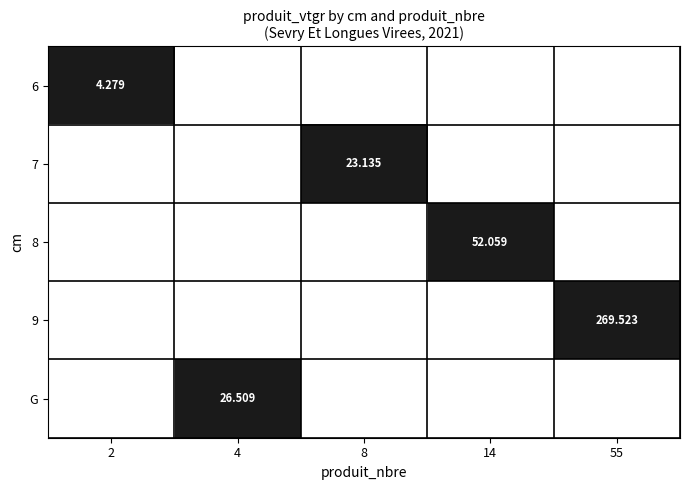

At how many categories does at least one series exceed 240?

1